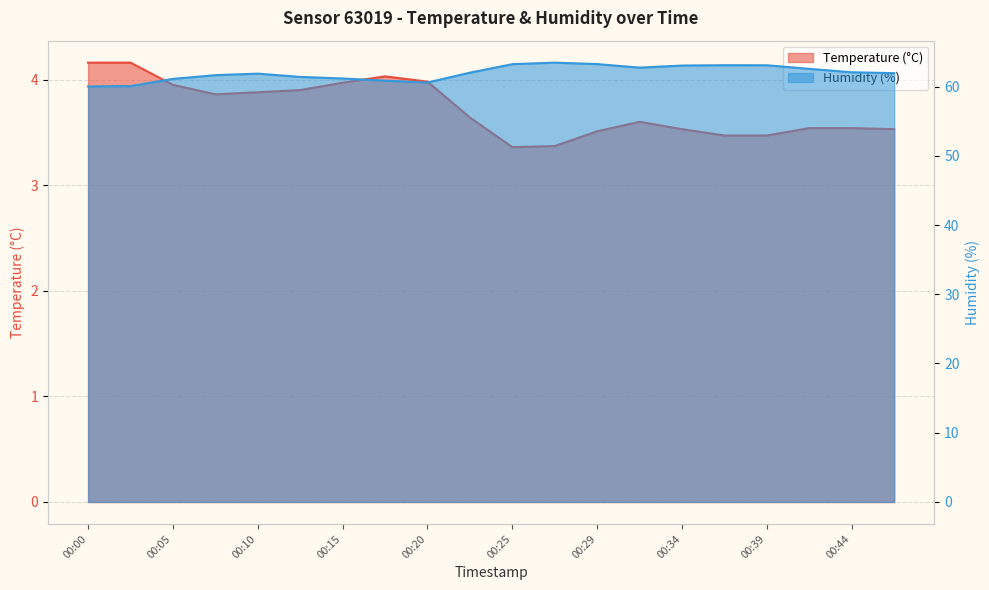

What is the sum of the humidity values at 00:25 and 00:39?

126.3